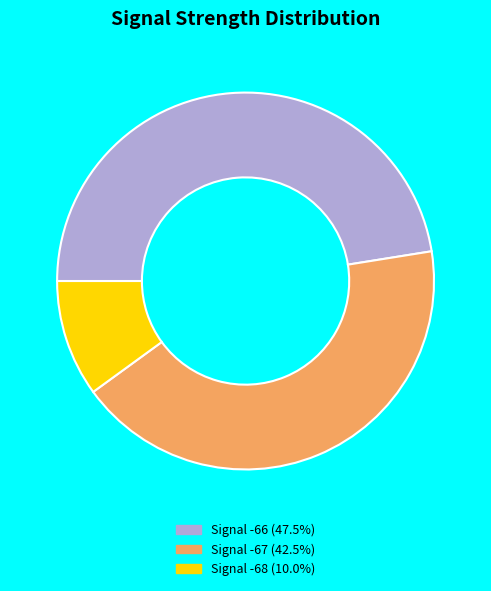

Is there a majority slice in this chart?

No